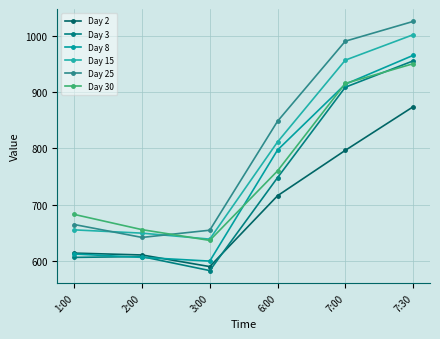

What is the value of the Day 8 point at the 4th from the left?

797.1